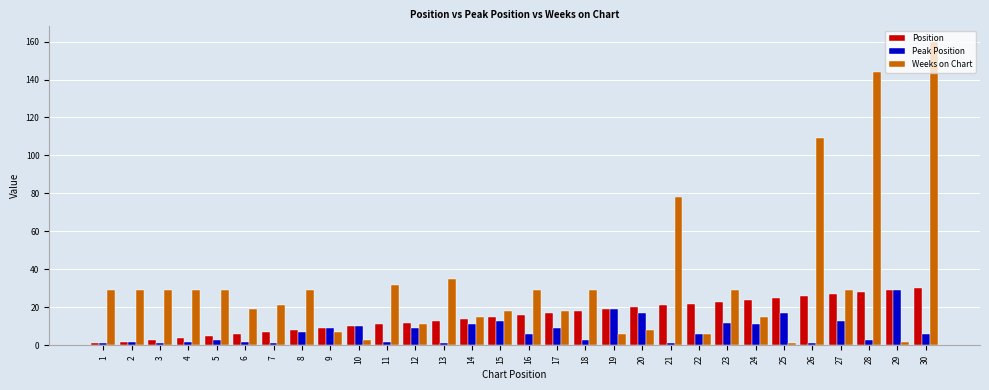

Between 28 and 29, which series saw the biggest shift?

Weeks on Chart